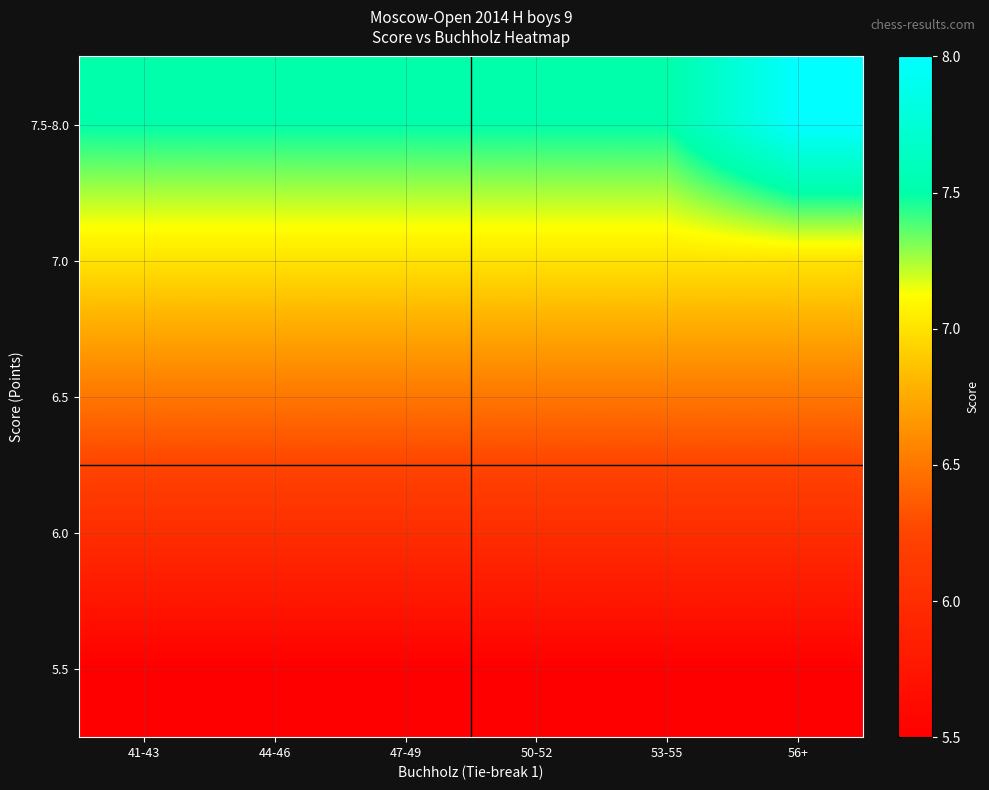

At 47-49, list the series in order from largest to smallest.

7.5-8.0, 7.0, 6.5, 6.0, 5.5